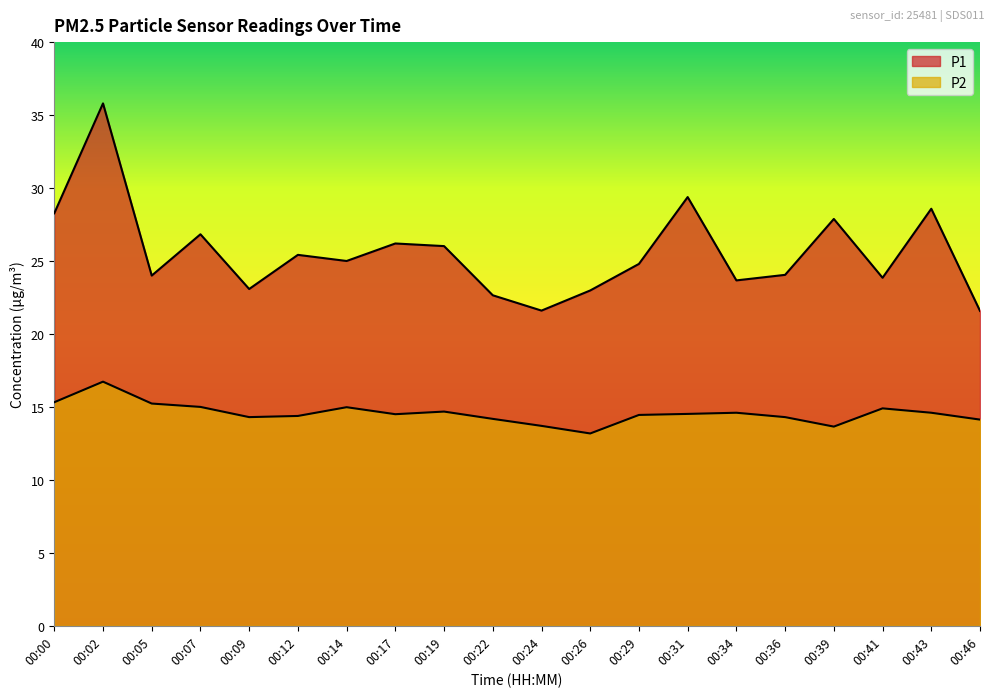

In P1, how many points are higher than both neighbors (excluding endpoints)?

7